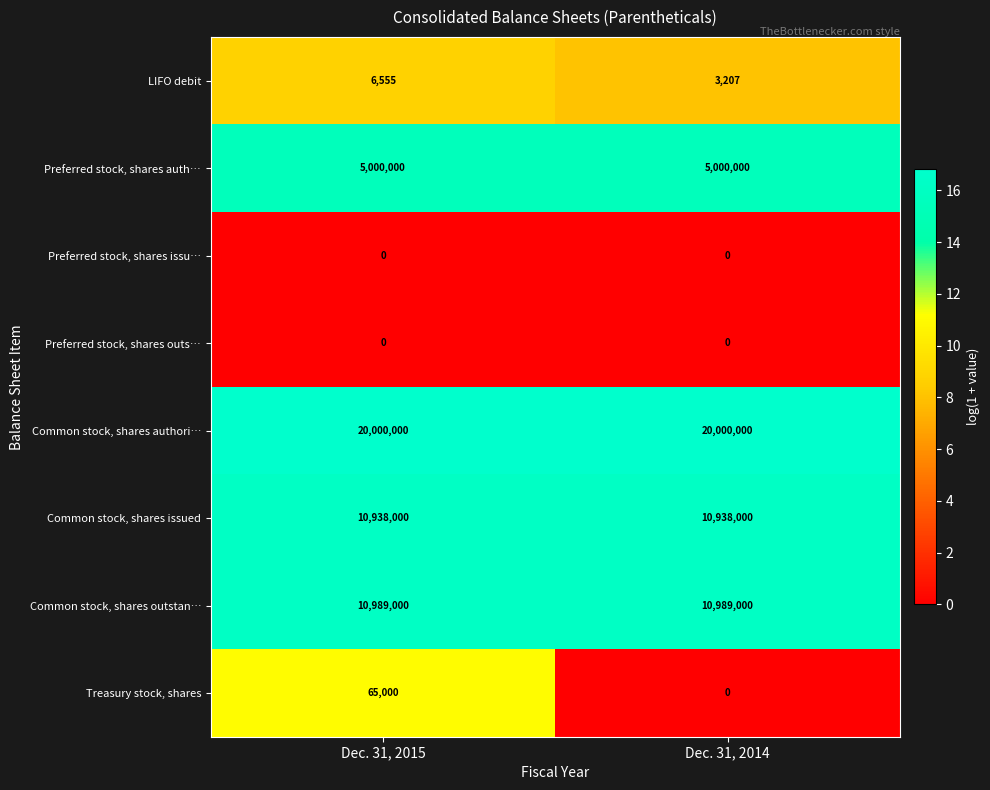

Which series has the largest total across all categories?

Common stock, shares authori…